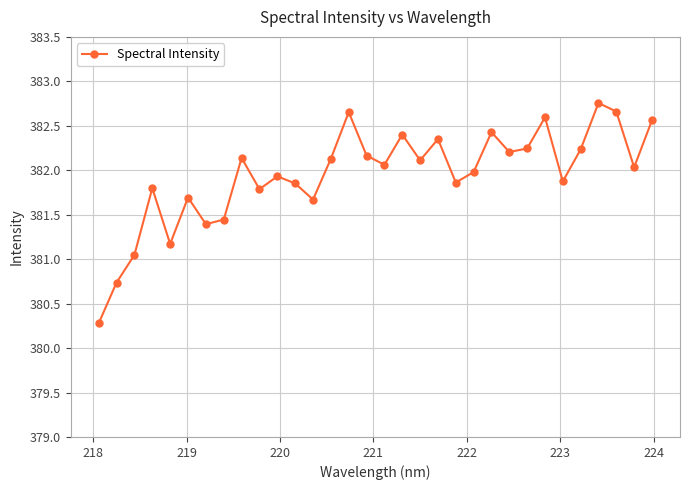

What is the maximum value shown in the chart?

382.8